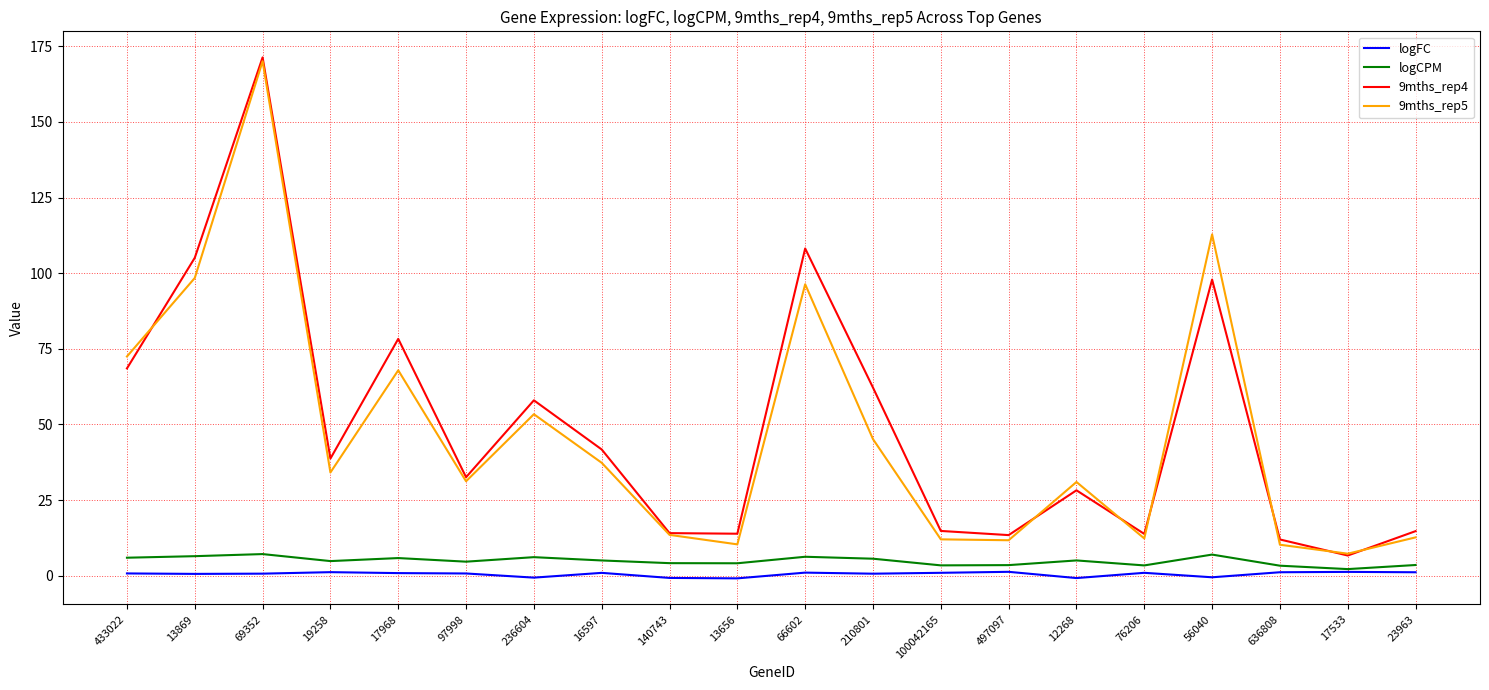

At how many categories does at least one series exceed 20?

12